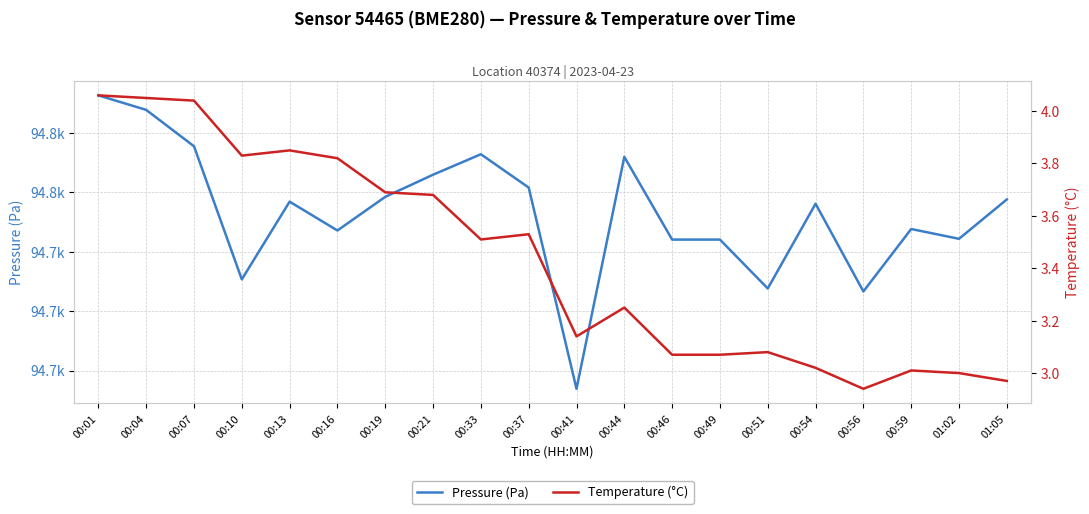

Where is the first local minimum for Temperature (°C)?

00:10